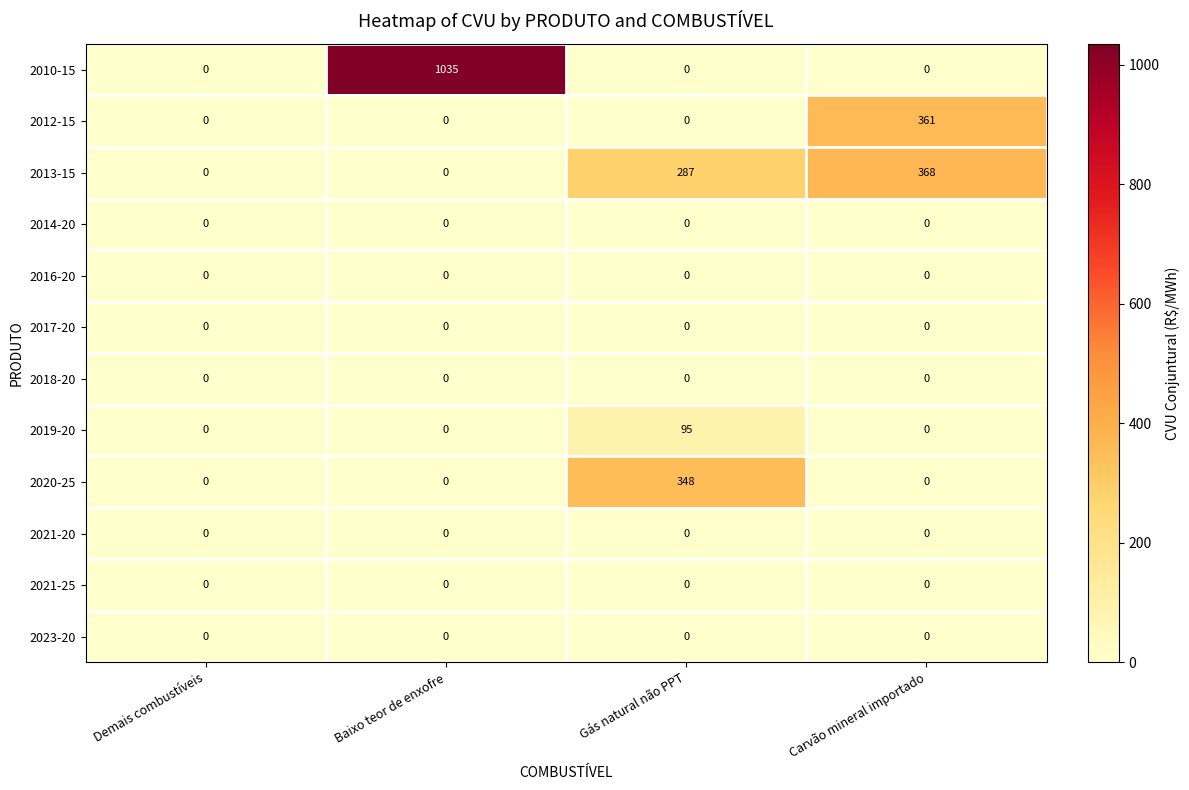

At which category is the sum across all series the highest?

Baixo teor de enxofre